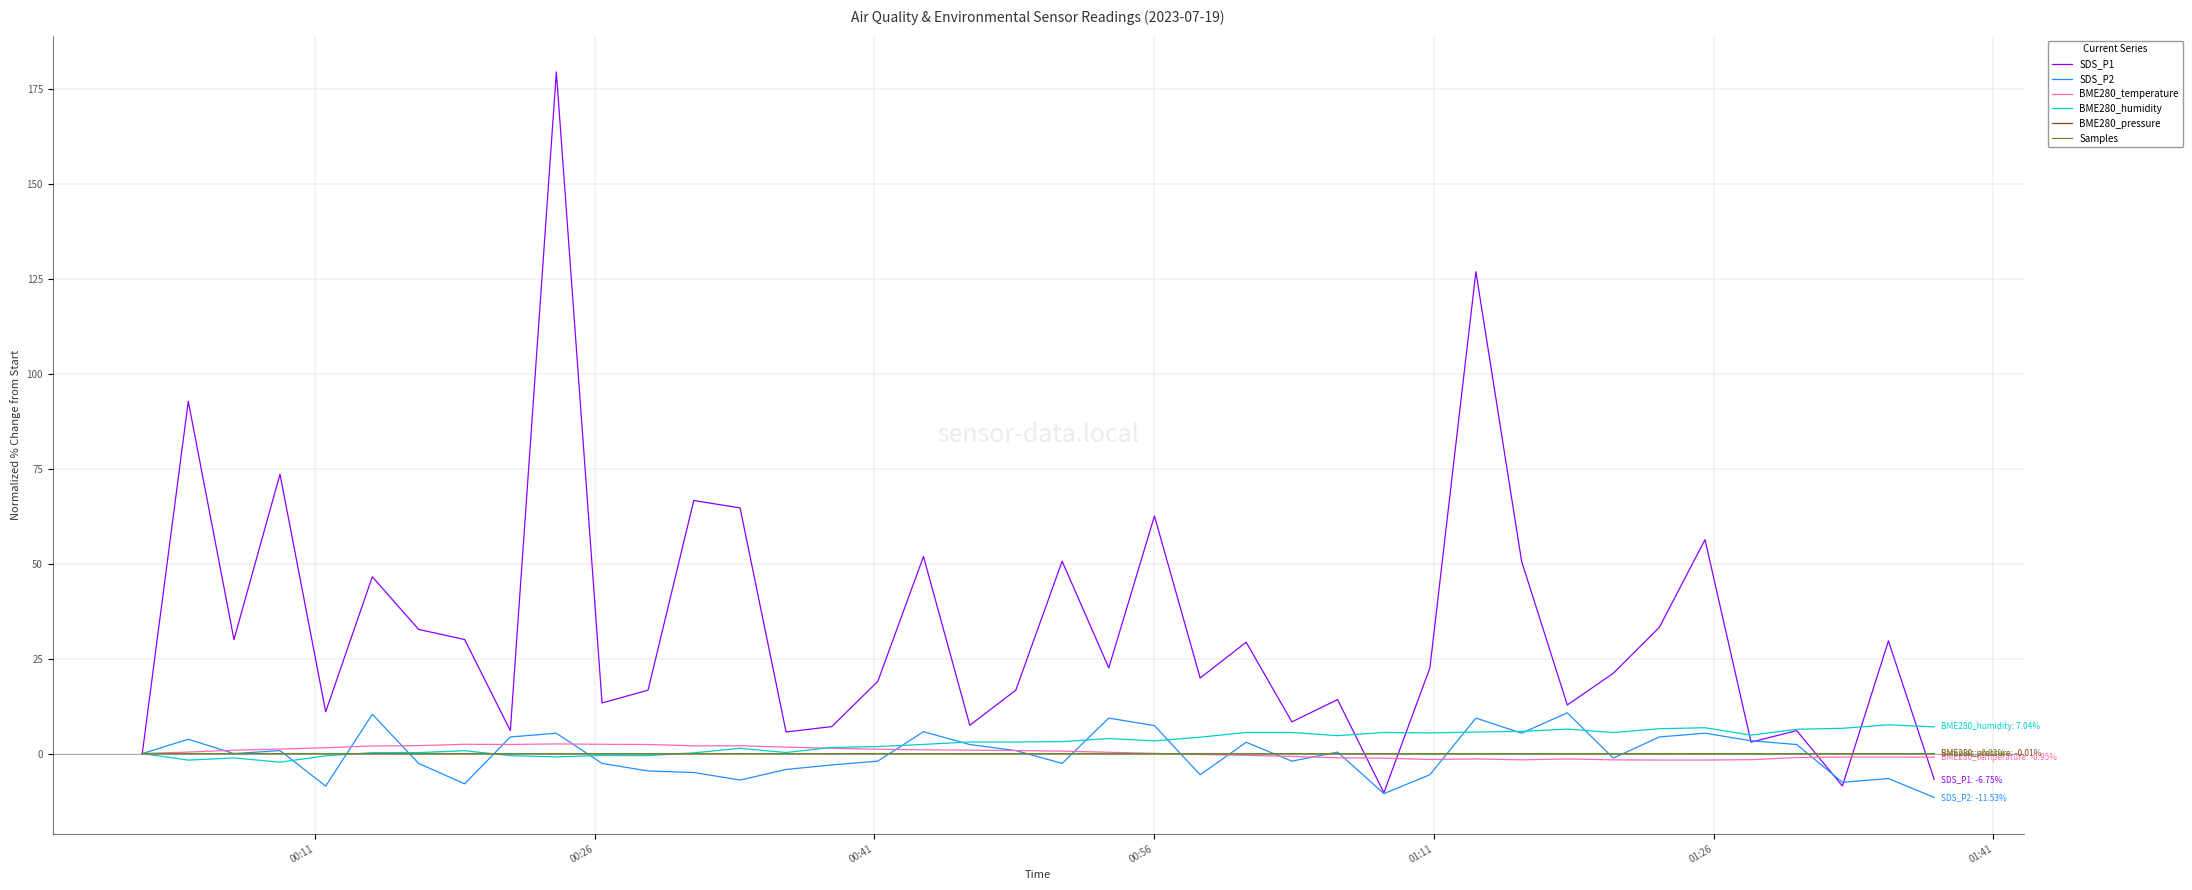

What is the lowest value of the SDS_P1 series?

-10.3